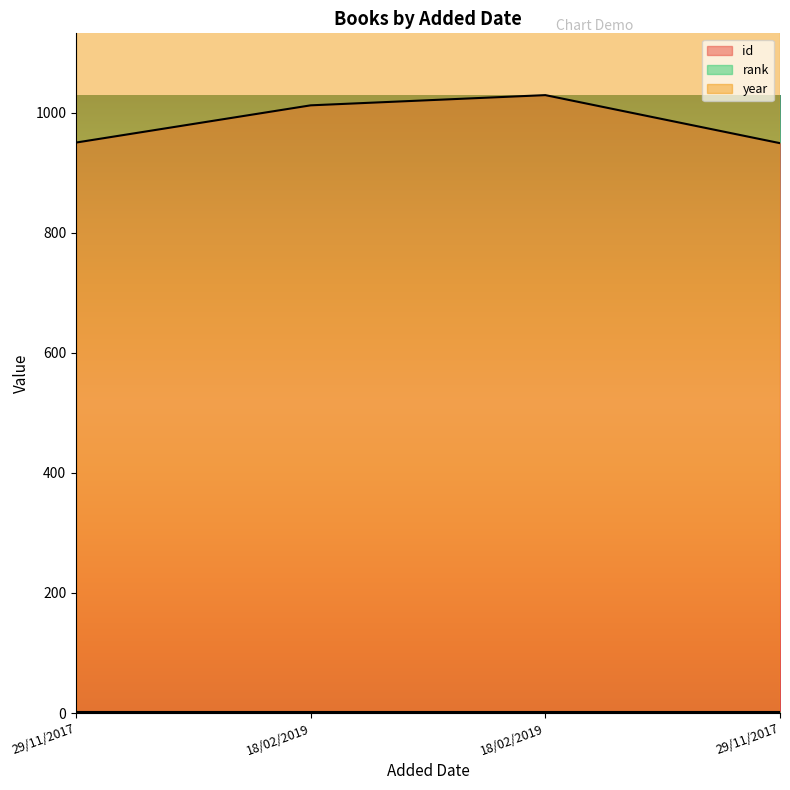

What is the sum of all year values?

7956